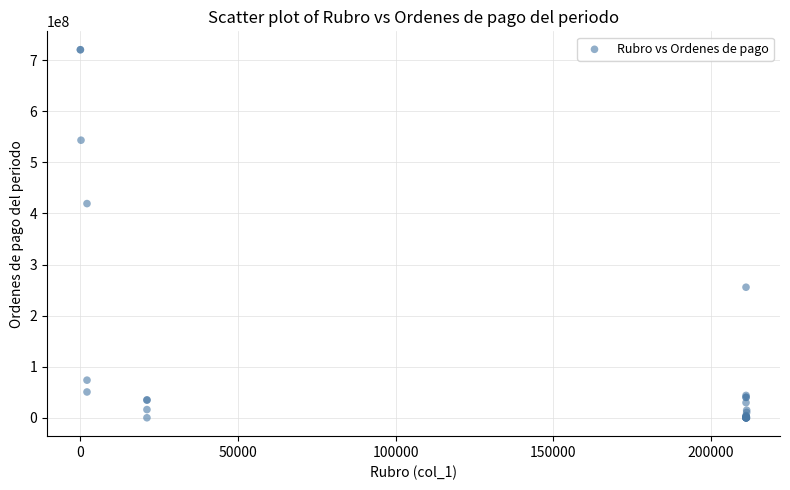

What Y value in the scatter plot is closest to 360301216?

419350715